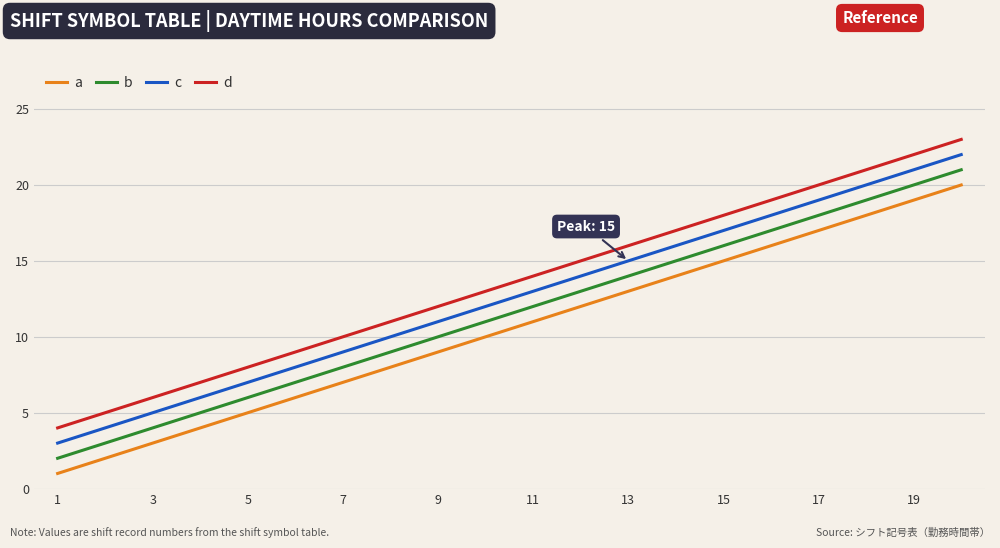

True or false: d and a cross at least once.

False